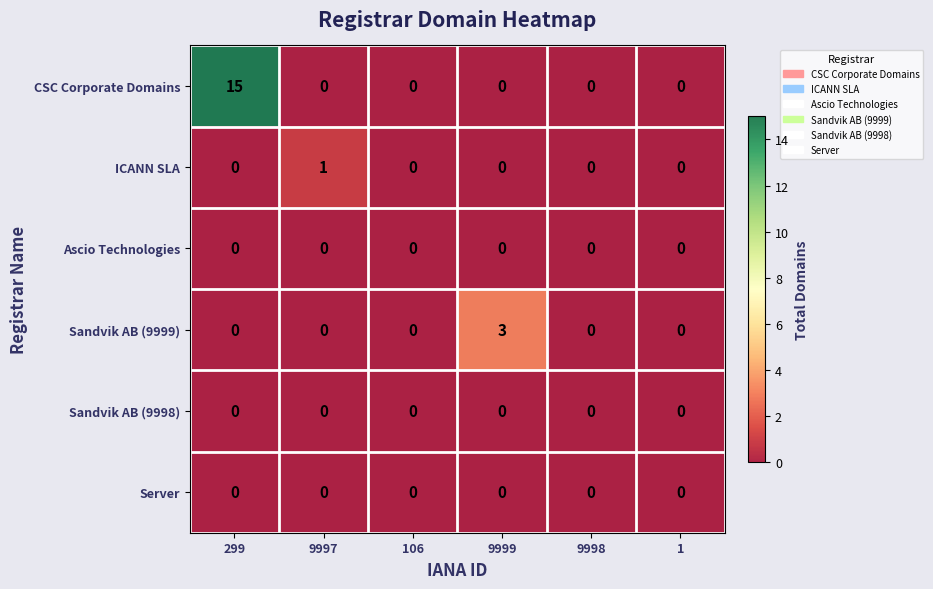

Is the value of Sandvik AB (9999) at 9999 greater than the value of ICANN SLA at 9998?

Yes